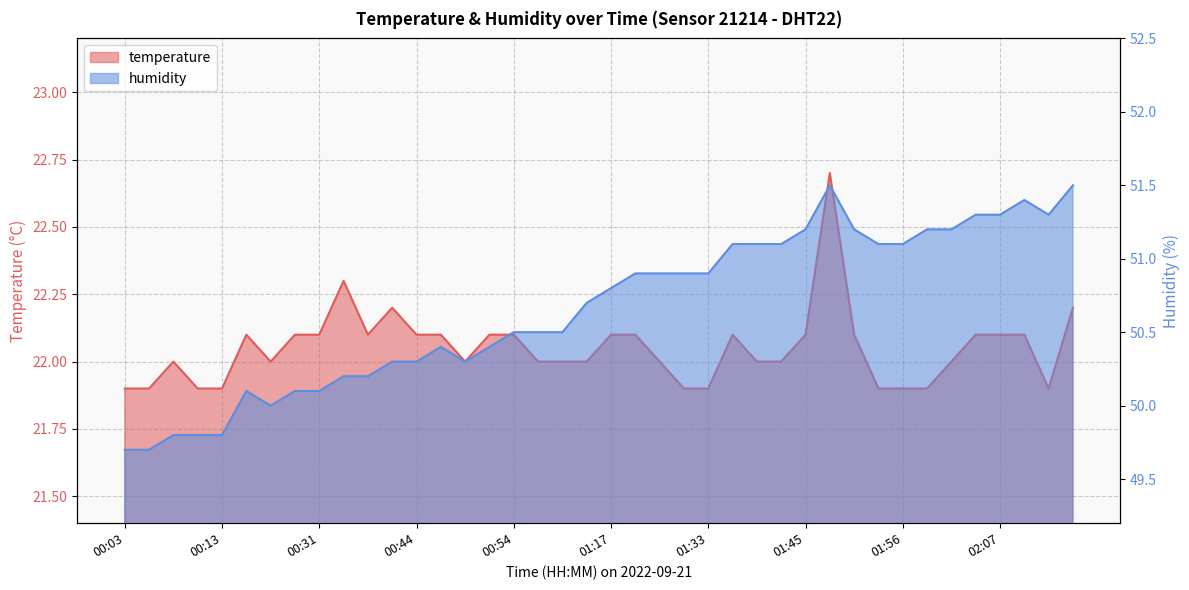

How many lines are shown in the chart?

2